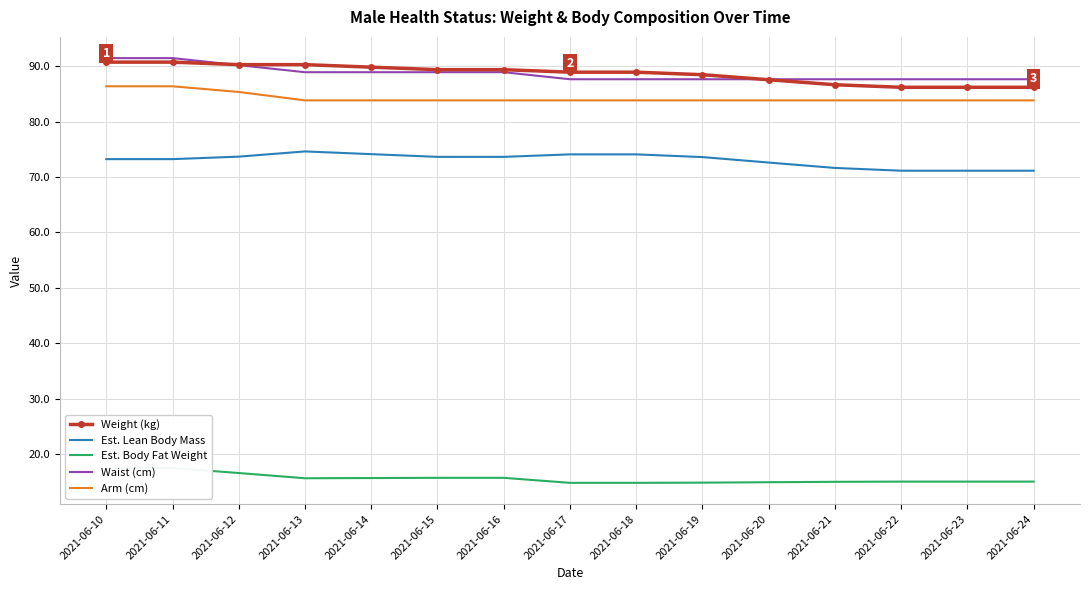

What are all the series names shown in the legend?

Weight (kg), Est. Lean Body Mass, Est. Body Fat Weight, Waist (cm), Arm (cm)